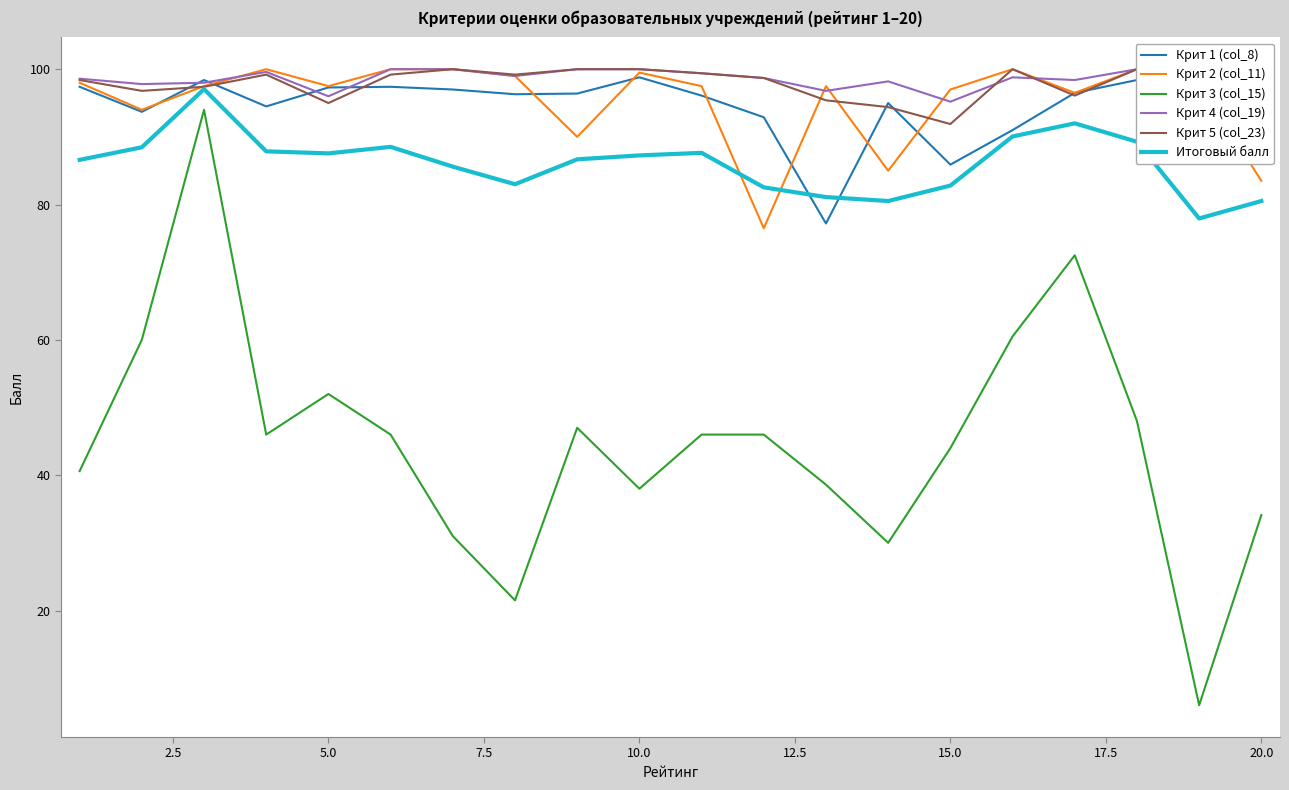

True or false: Крит 3 (col_15) and Крит 1 (col_8) cross at least once.

False